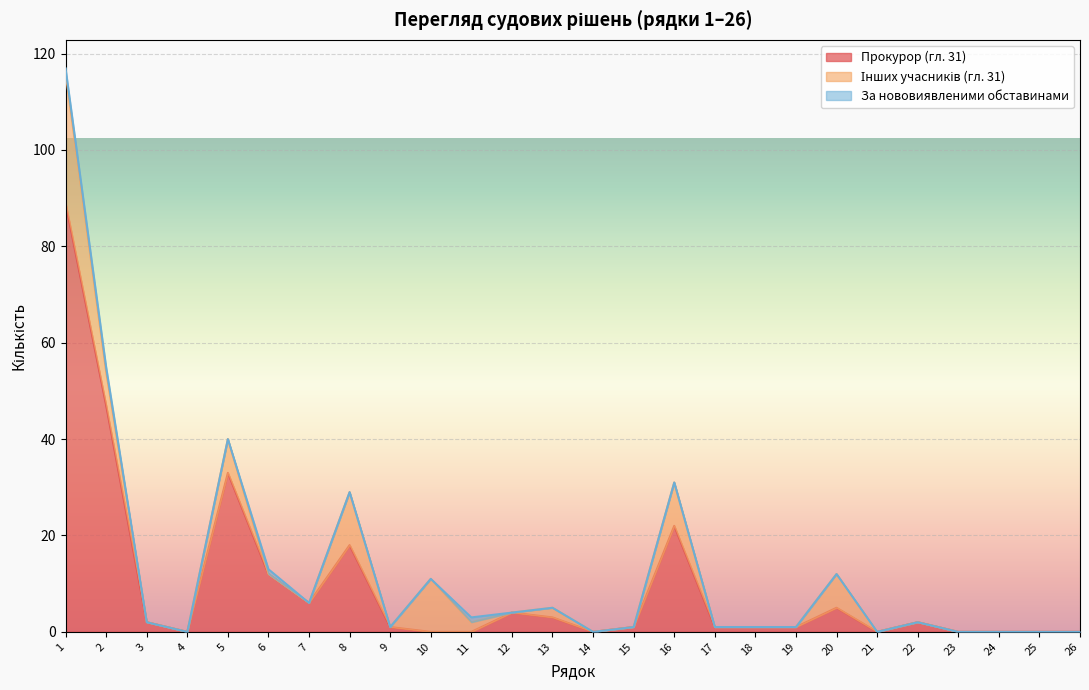

Rank the series by their maximum value, from lowest to highest.

За нововиявленими обставинами, Інших учасників (гл. 31), Прокурор (гл. 31)